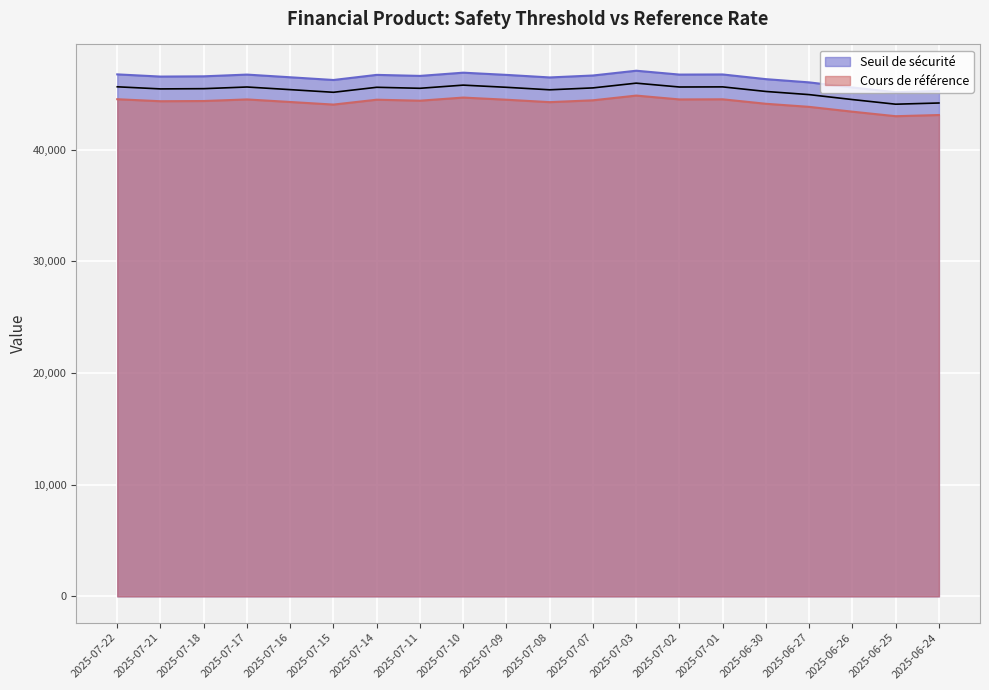

Reading left to right, transcribe all the data shown in this chart.

Seuil de sécurité: 2025-07-22=46727.6	2025-07-21=46529.9	2025-07-18=46552.8	2025-07-17=46708.7	2025-07-16=46467.5	2025-07-15=46224.5	2025-07-14=46682.6	2025-07-11=46590.1	2025-07-10=46879.0	2025-07-09=46681.2	2025-07-08=46452.8	2025-07-07=46626.7	2025-07-03=47053.8	2025-07-02=46708.6	2025-07-01=46719.7	2025-06-30=46299.5	2025-06-27=46010.2	2025-06-26=45556.2	2025-06-25=45131.6	2025-06-24=45240.4
Cours de référence: 2025-07-22=44502.4	2025-07-21=44323.1	2025-07-18=44342.2	2025-07-17=44484.5	2025-07-16=44254.8	2025-07-15=44023.3	2025-07-14=44459.7	2025-07-11=44371.5	2025-07-10=44650.6	2025-07-09=44458.3	2025-07-08=44240.8	2025-07-07=44406.4	2025-07-03=44828.5	2025-07-02=44484.4	2025-07-01=44494.9	2025-06-30=44094.8	2025-06-27=43819.3	2025-06-26=43386.8	2025-06-25=42982.4	2025-06-24=43089.0